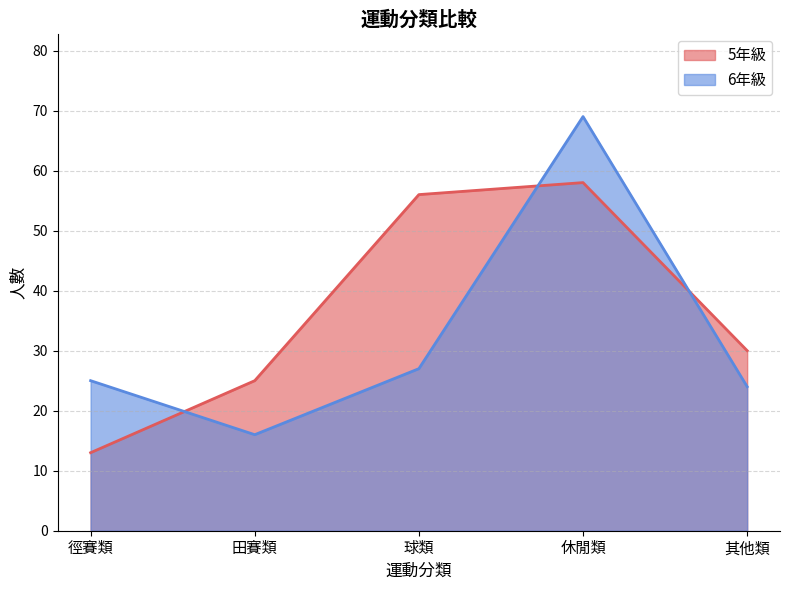

What is the sum of the 6年級 values at 休閒類 and 田賽類?

85